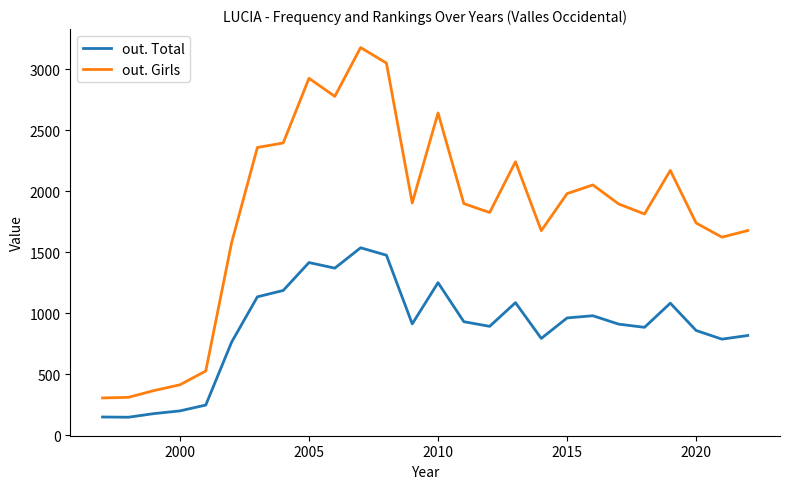

What is the smallest value displayed?

149